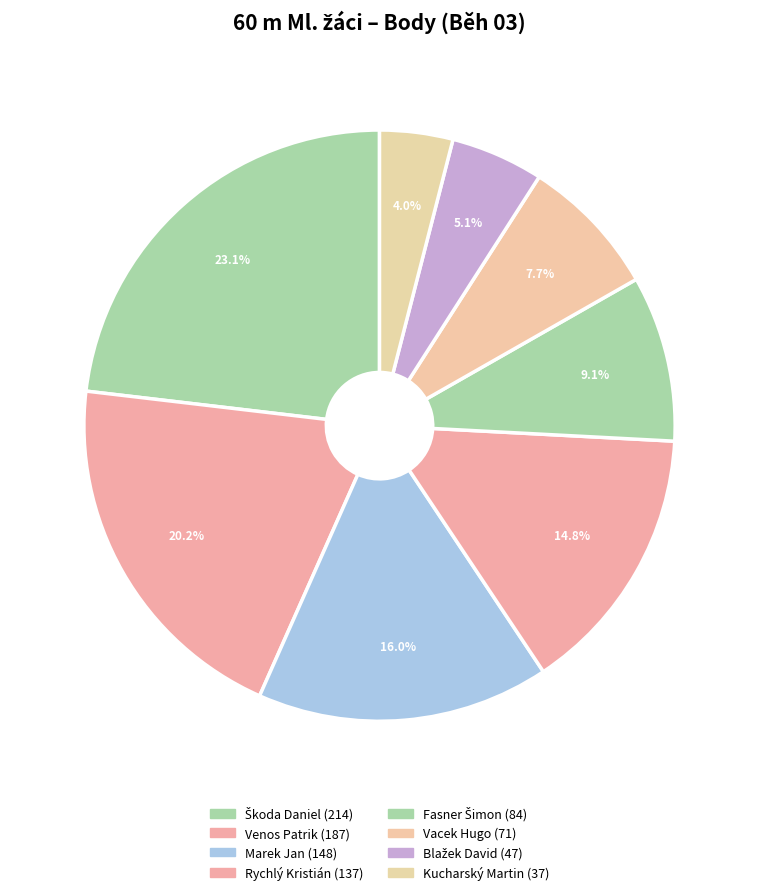

Does Marek Jan represent more than half of the total?

No